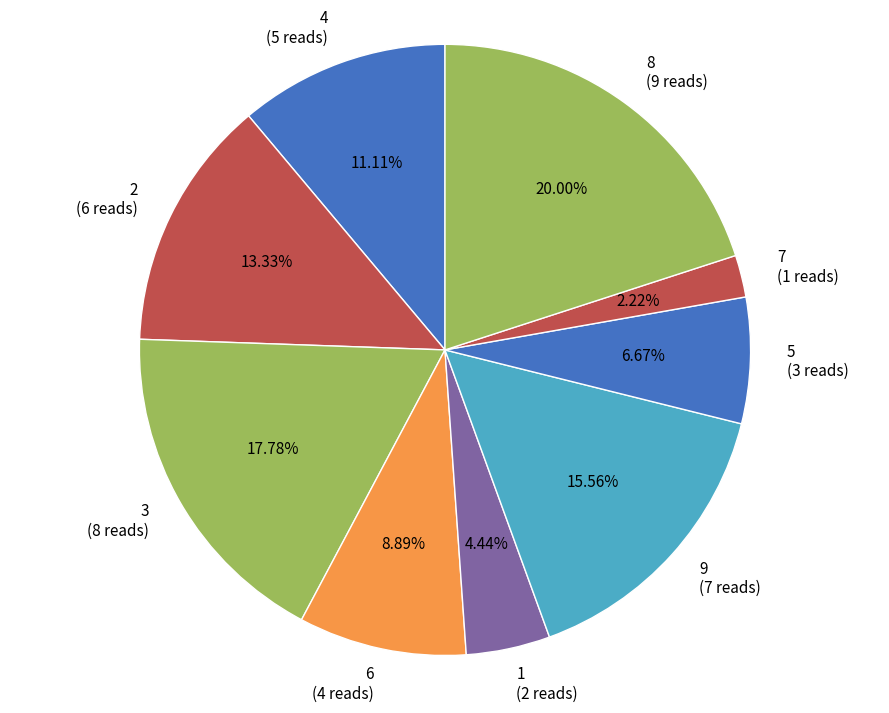

Does 3 account for over 50% of the chart?

No